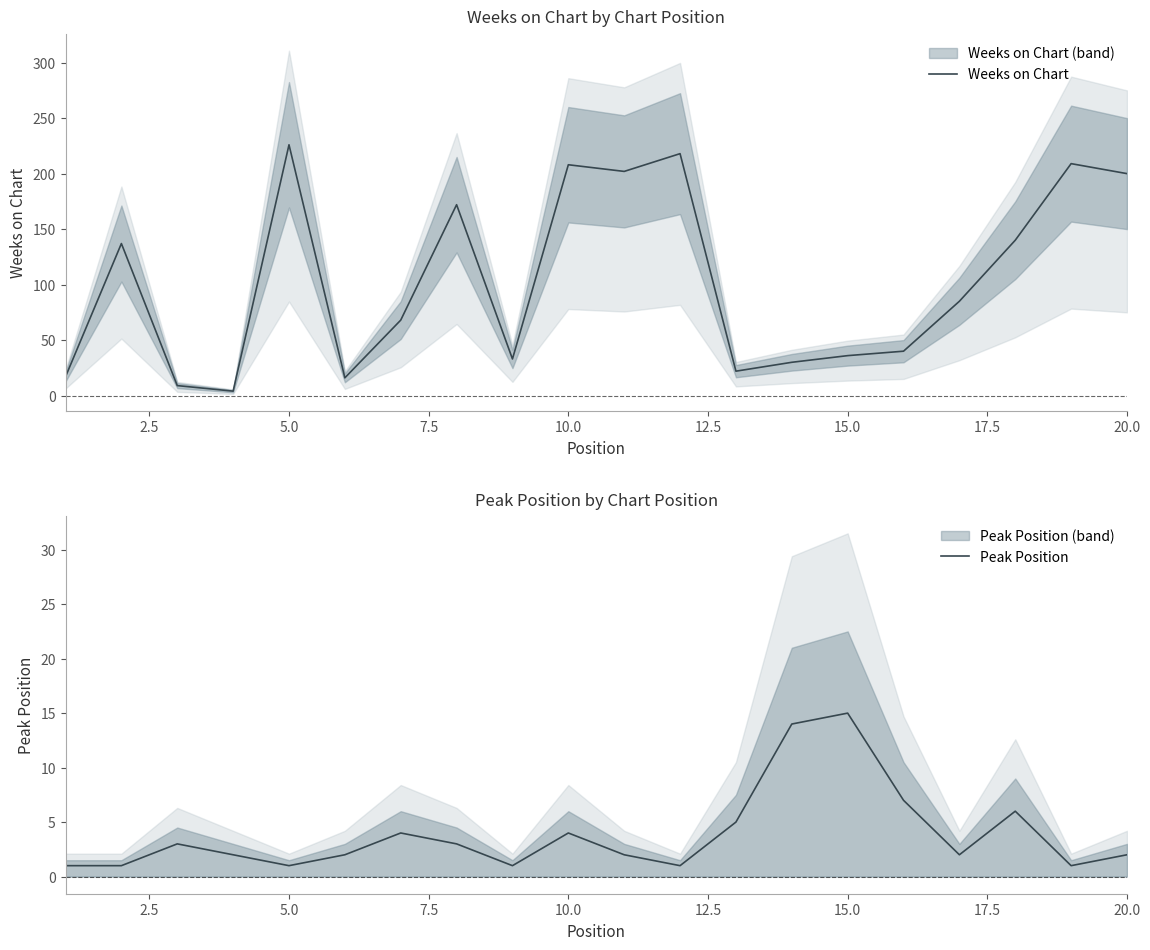

What is the maximum value for Weeks on Chart?

226